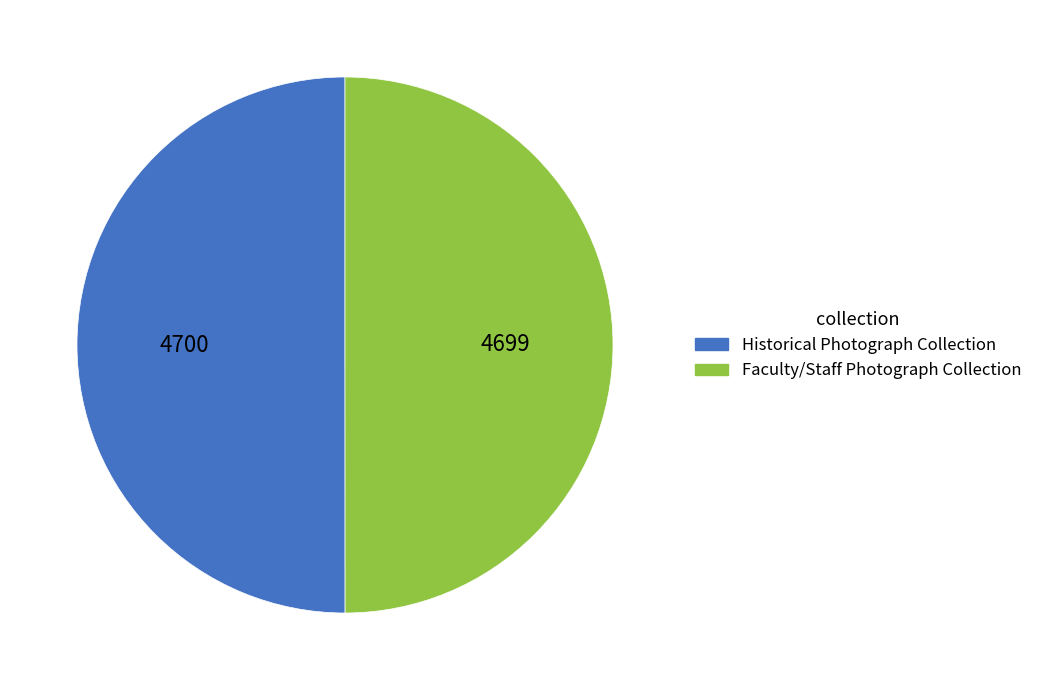

How many segments does this pie chart have?

2